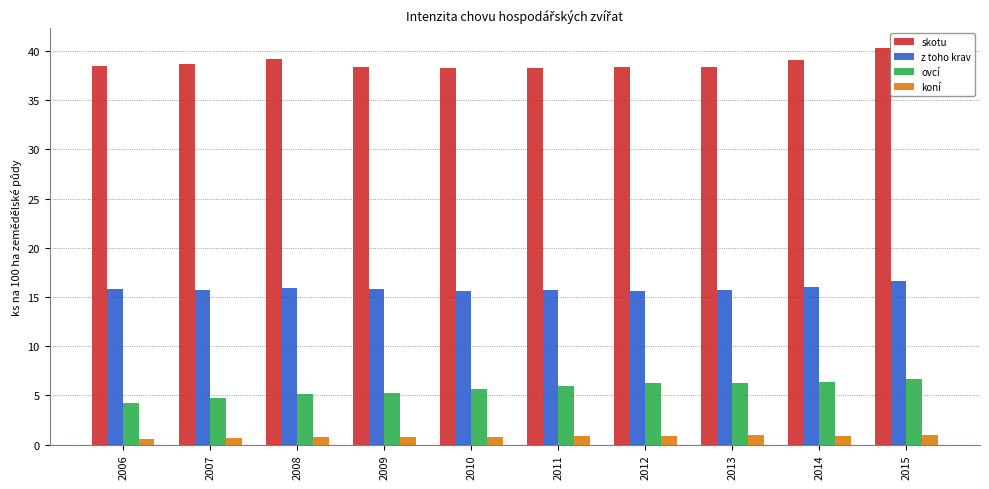

At 2006, list the series in order from largest to smallest.

skotu, z toho krav, ovcí, koní